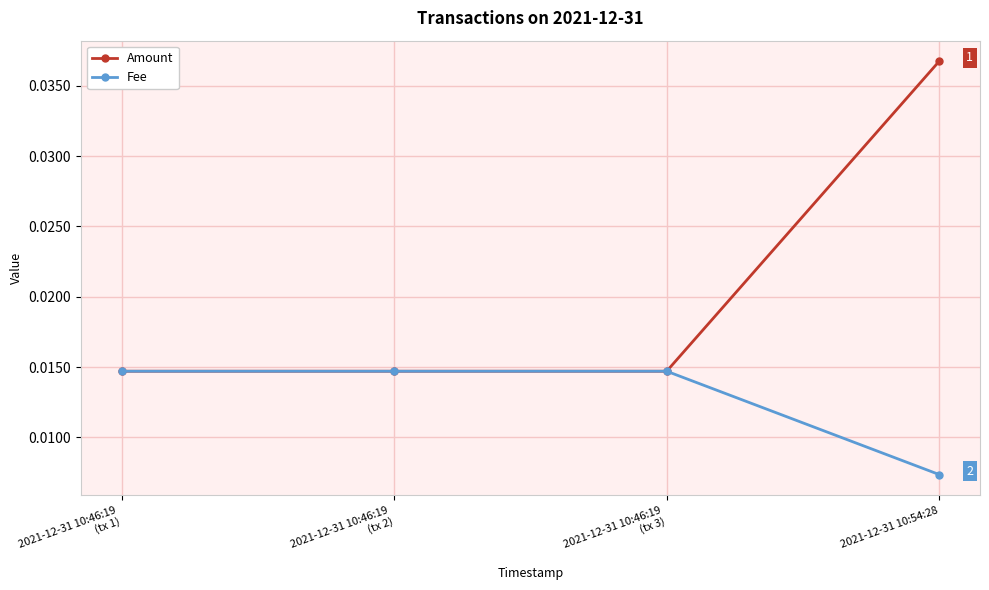

At how many categories does at least one series exceed 0?

4